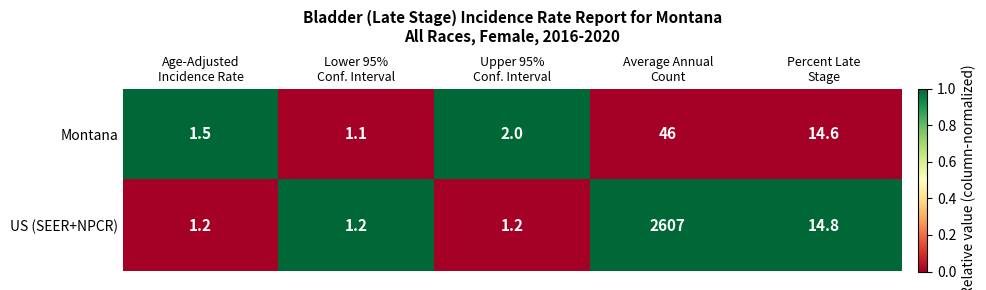

Which series has the largest range (max minus min)?

US (SEER+NPCR)